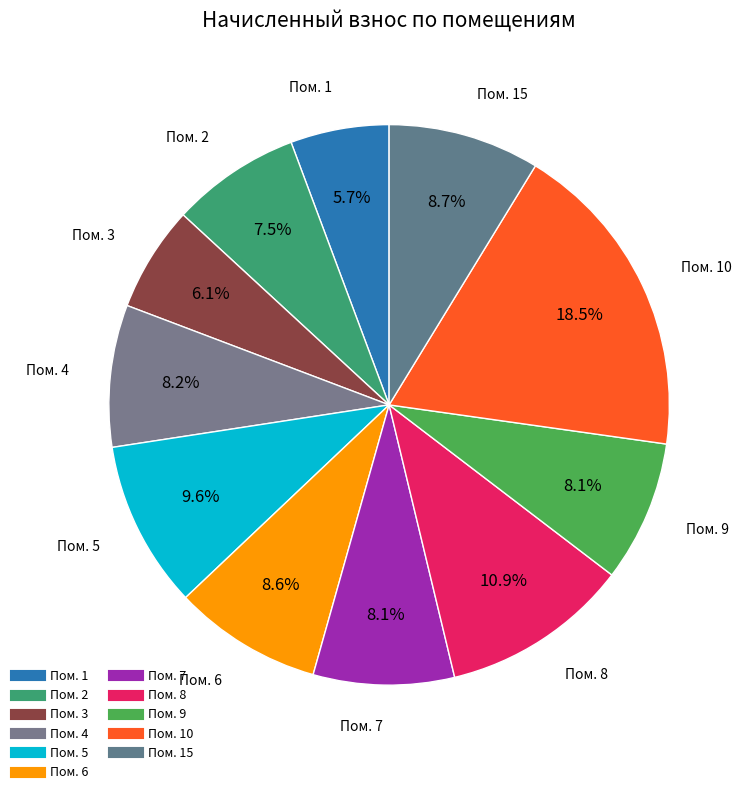

How many slices are in this pie chart?

11